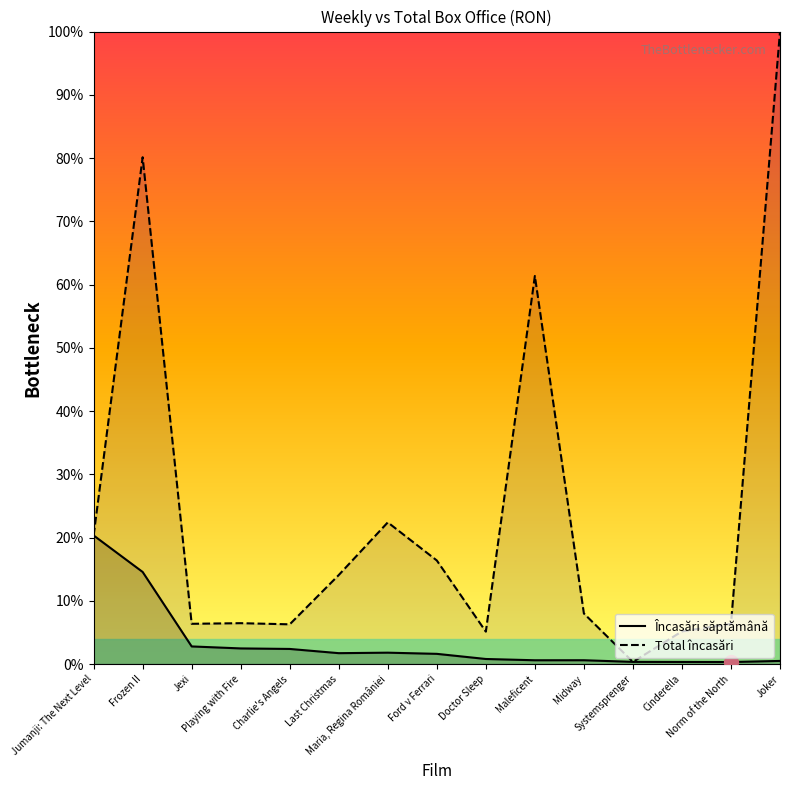

What is the total value across all series at Jumanji: The Next Level?

40.7